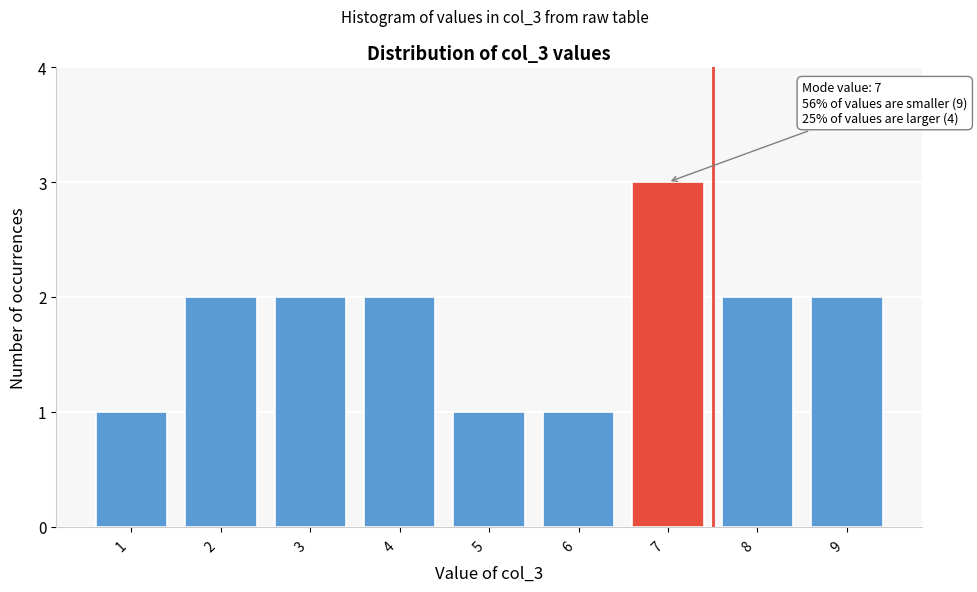

Reading left to right, extract all data points from this chart.

1 =1	2 =2	3 =2	4 =2	5 =1	6 =1	7 =3	8 =2	9 =2